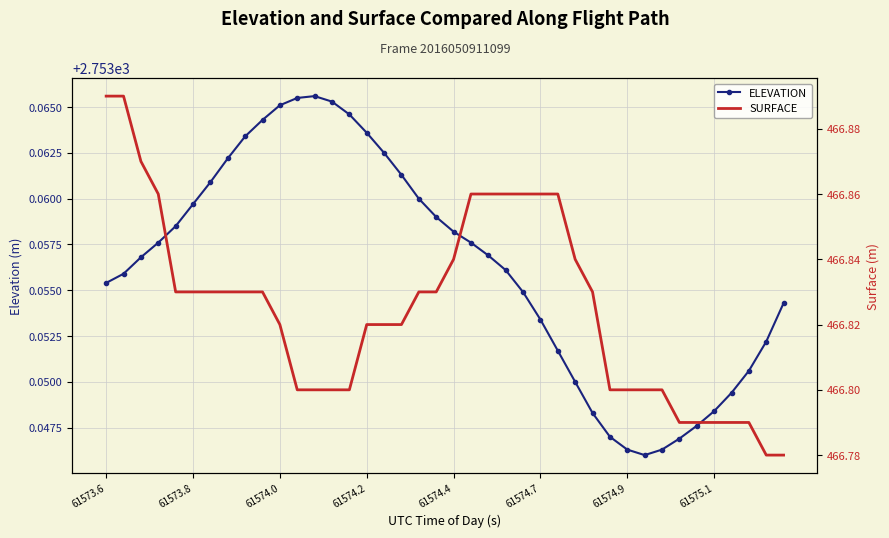

True or false: SURFACE and ELEVATION cross at least once.

False